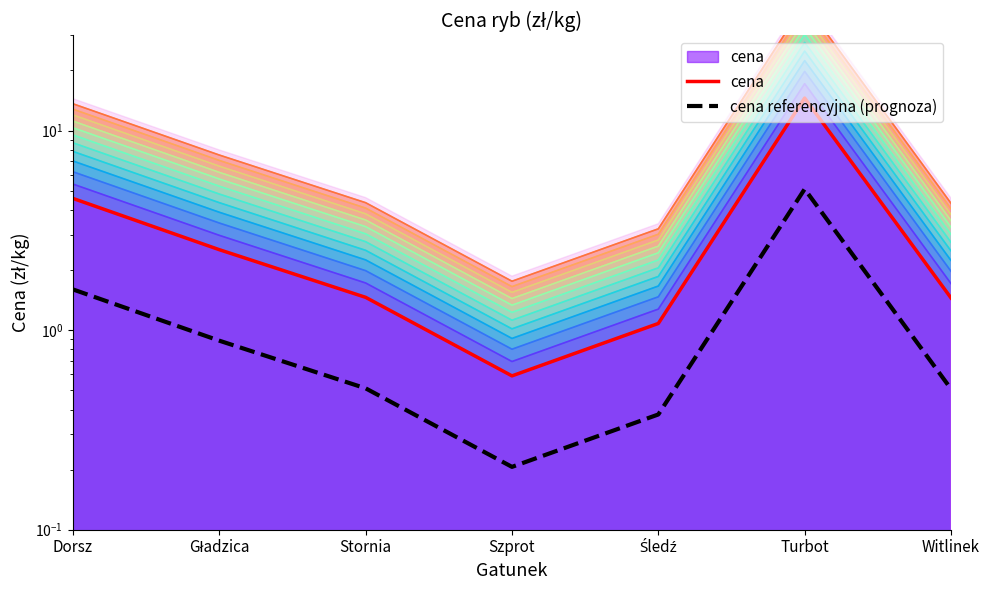

At how many categories does at least one series exceed 0?

7